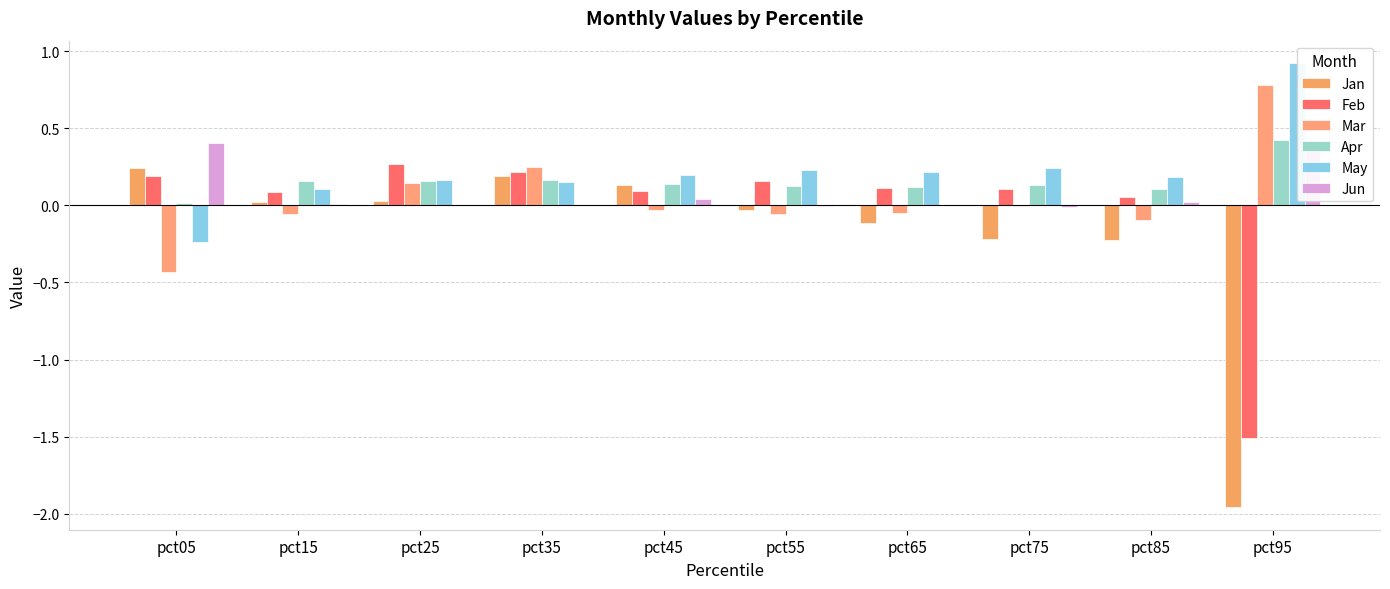

Reading left to right, list all the values displayed in this chart.

Jan: pct05=0.2	pct15=0.0	pct25=0.0	pct35=0.2	pct45=0.1	pct55=-0.0	pct65=-0.1	pct75=-0.2	pct85=-0.2	pct95=-2.0
Feb: pct05=0.2	pct15=0.1	pct25=0.3	pct35=0.2	pct45=0.1	pct55=0.2	pct65=0.1	pct75=0.1	pct85=0.1	pct95=-1.5
Mar: pct05=-0.4	pct15=-0.1	pct25=0.1	pct35=0.2	pct45=-0.0	pct55=-0.1	pct65=-0.0	pct75=-0.0	pct85=-0.1	pct95=0.8
Apr: pct05=0.0	pct15=0.2	pct25=0.2	pct35=0.2	pct45=0.1	pct55=0.1	pct65=0.1	pct75=0.1	pct85=0.1	pct95=0.4
May: pct05=-0.2	pct15=0.1	pct25=0.2	pct35=0.1	pct45=0.2	pct55=0.2	pct65=0.2	pct75=0.2	pct85=0.2	pct95=0.9
Jun: pct05=0.4	pct15=0.0	pct25=-0.0	pct35=0.0	pct45=0.0	pct55=-0.0	pct65=0.0	pct75=-0.0	pct85=0.0	pct95=0.4